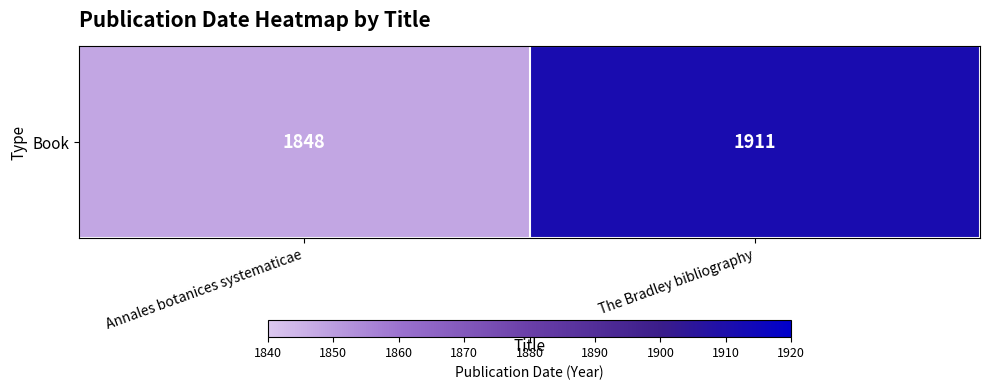

True or false: the data shows 1848 at Annales botanices systematicae.

True